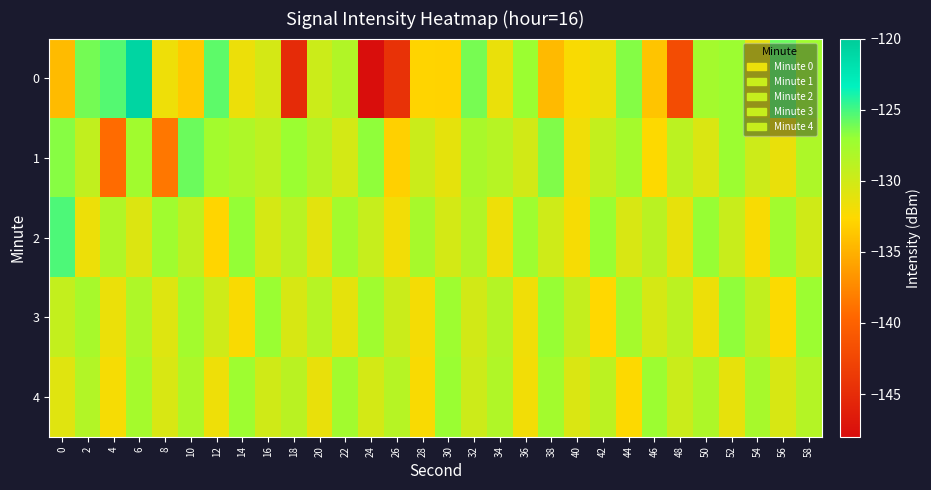

Which series has the largest total across all categories?

2